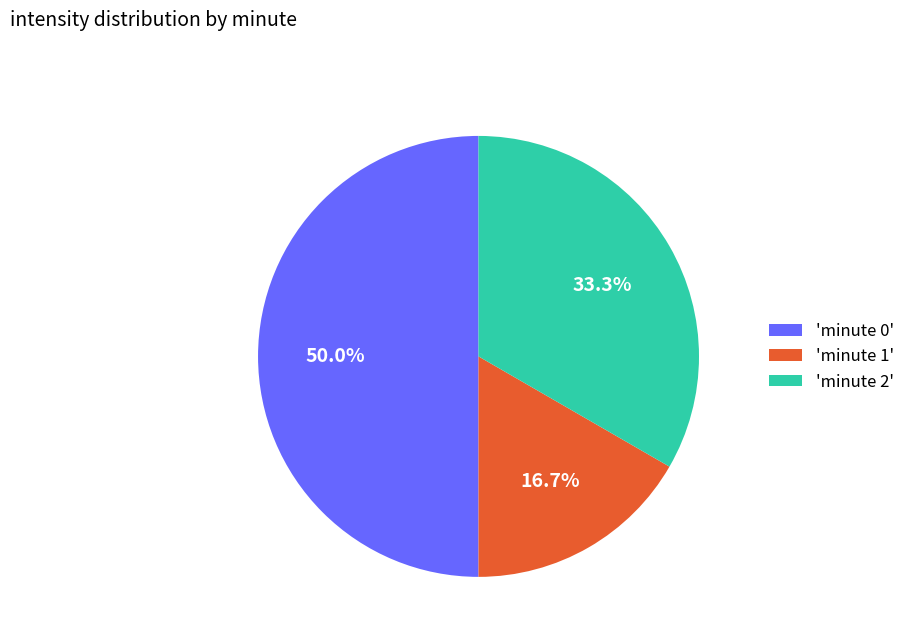

Which slice is the largest?

'minute 0'